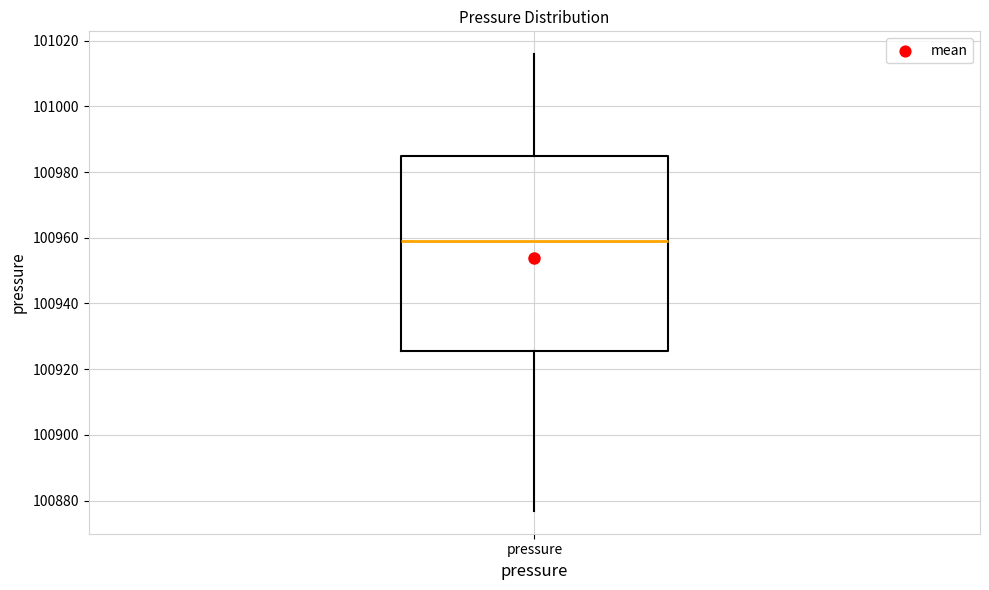

Transcribe this box plot: give where the median line is, the range the box spans, and where the two whiskers end, as read against the y-axis. The values are not printed on the chart, so give them approximately, as read against the axis.

median 100960, box 100926 to 100986, whiskers 100876 to 101016